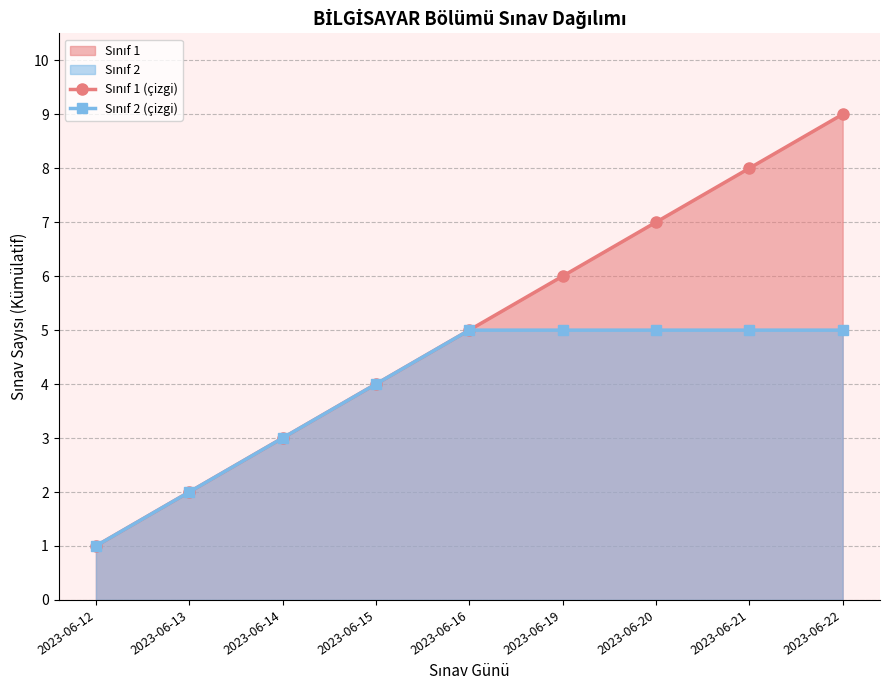

What is the total value across all series at 2023-06-19?

11